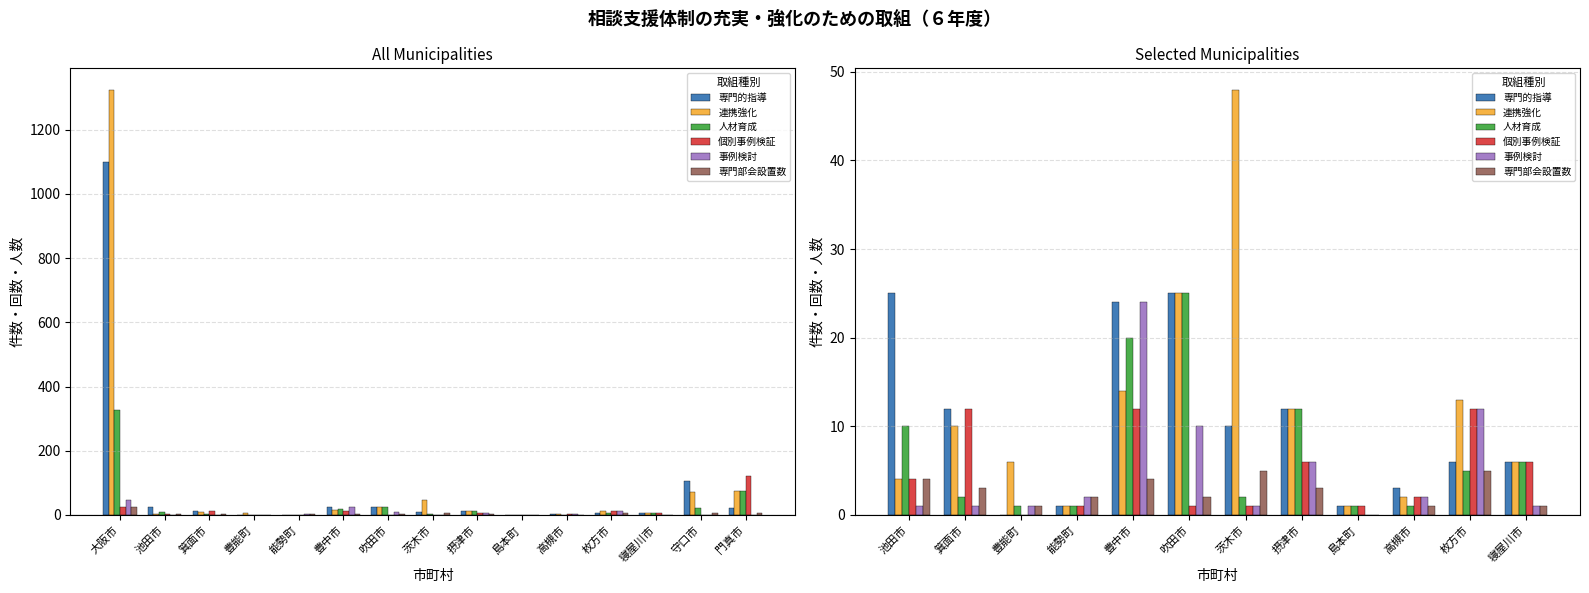

Where does the 専門部会設置数 series first go above 3?

池田市